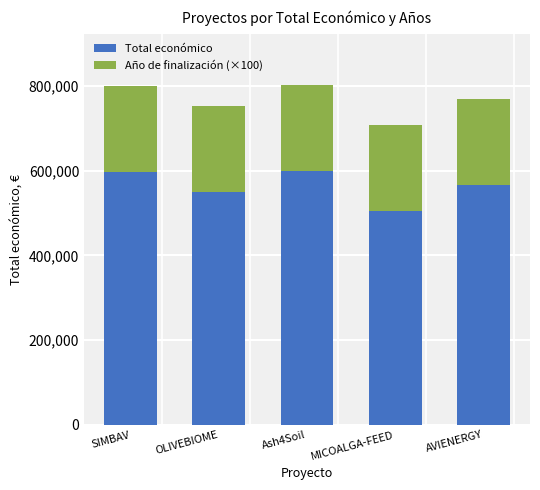

What is the difference between the maximum and minimum values in the Total económico series?

94481